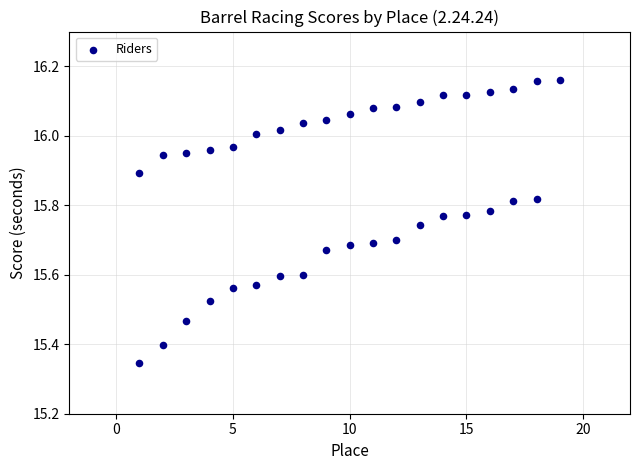

What is the range of X values (max minus min)?

18.0